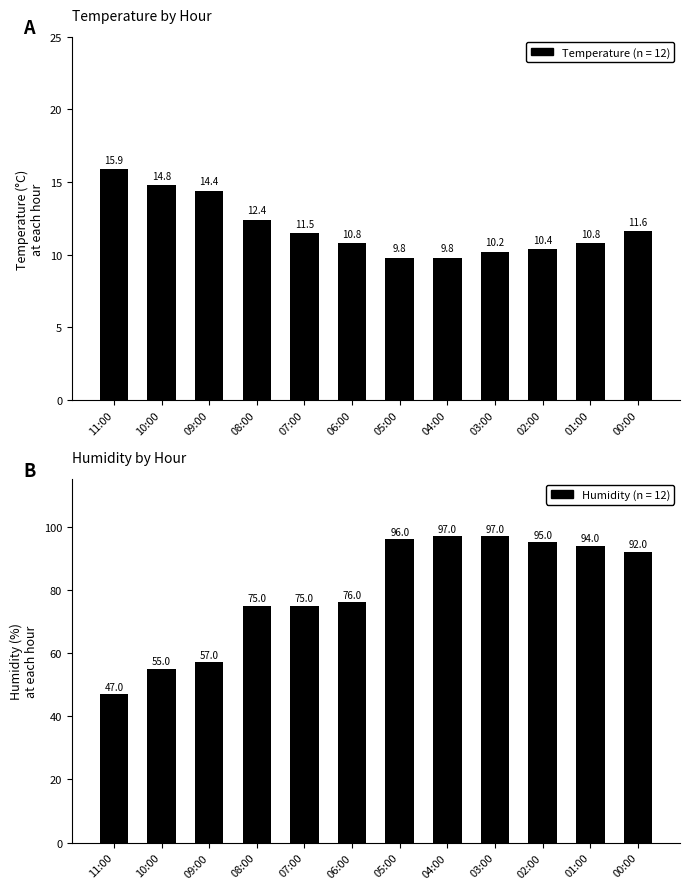

At which category is the sum across all series the highest?

03:00